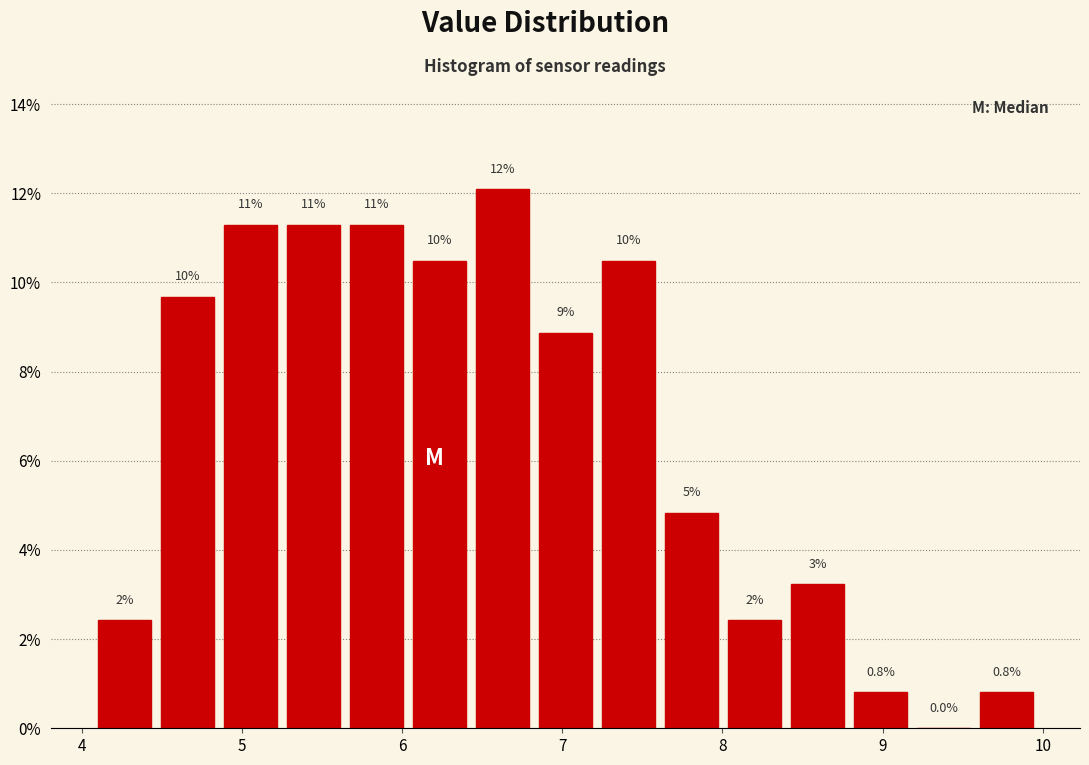

Around what value on the x-axis is the tallest bar? Give the approximate position of its centre, as read against the axis.

6.6